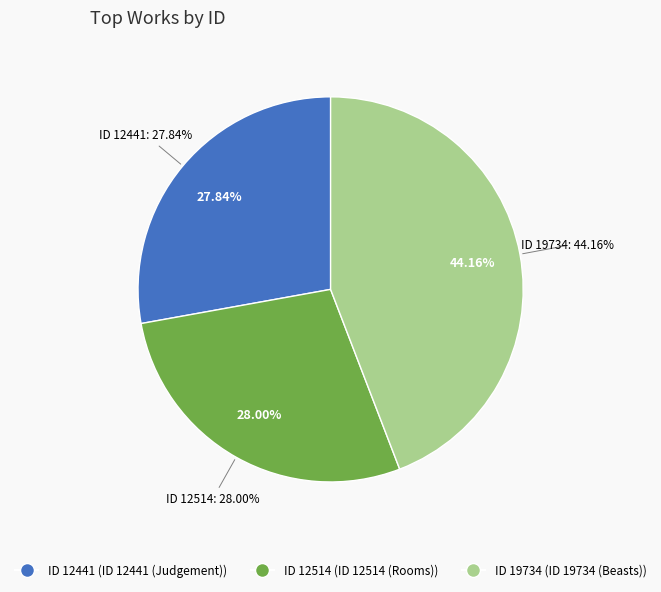

Count the number of slices in the pie.

3